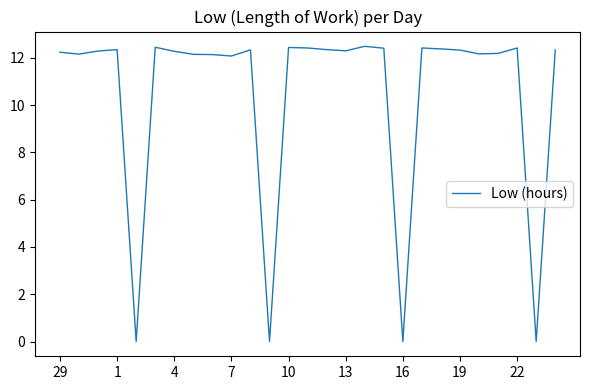

What is the maximum value shown in the chart?

12.5